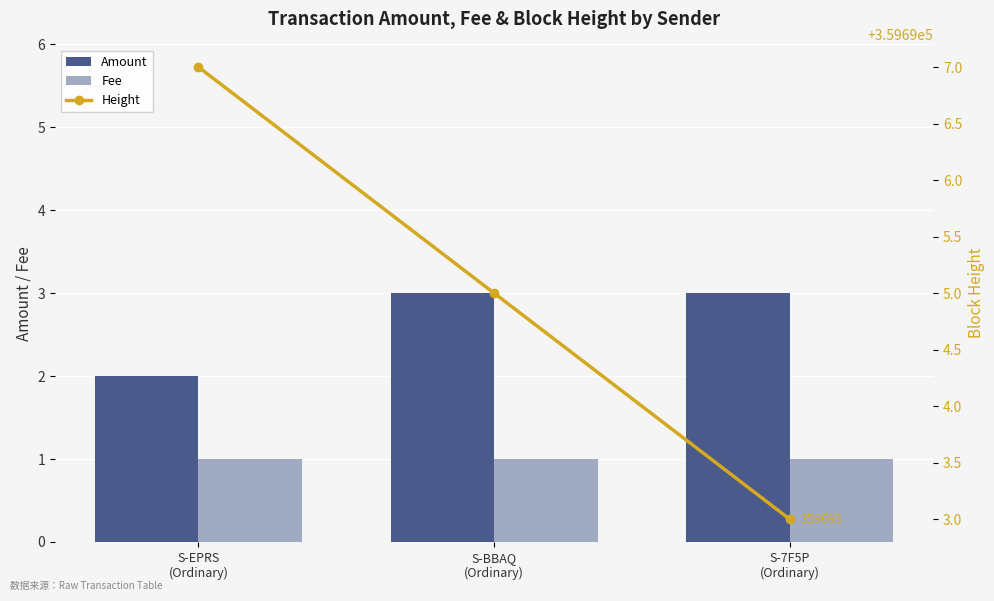

What is the maximum value shown in the chart?

359697